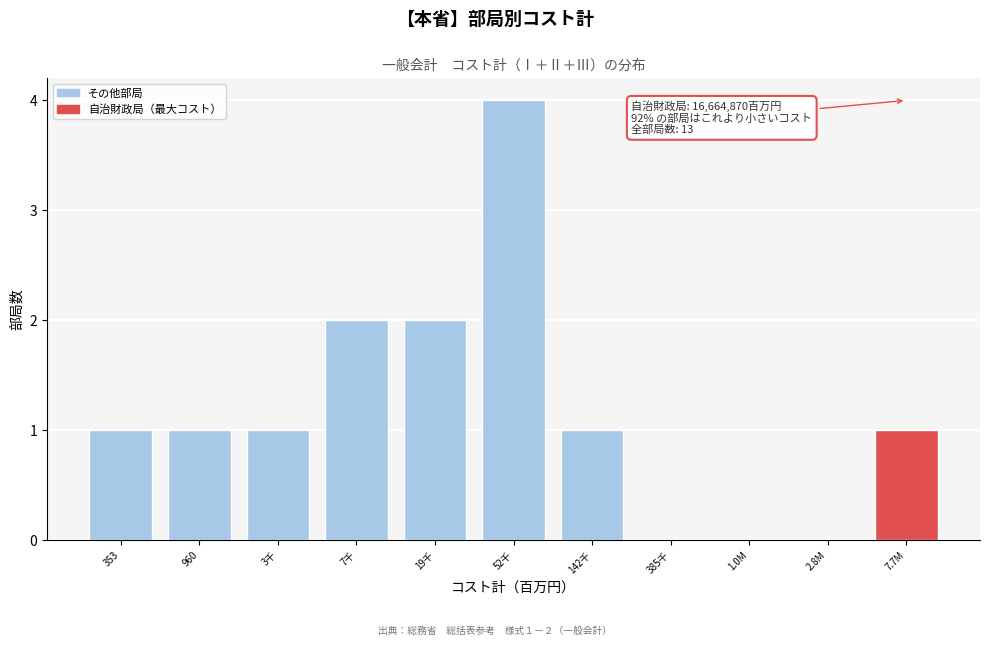

Reading left to right, list all the values displayed in this chart.

353=1	960=1	3千=1	7千=2	19千=2	52千=4	142千=1	385千=0	1.0M=0	2.8M=0	7.7M=1